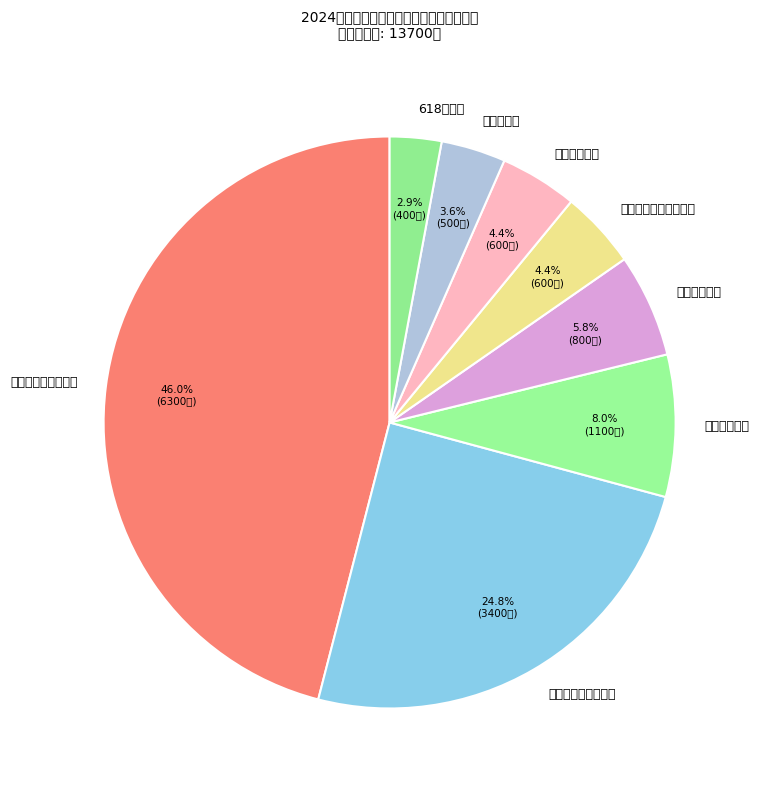

Which category has the biggest portion of the pie?

物理与光电工程学院